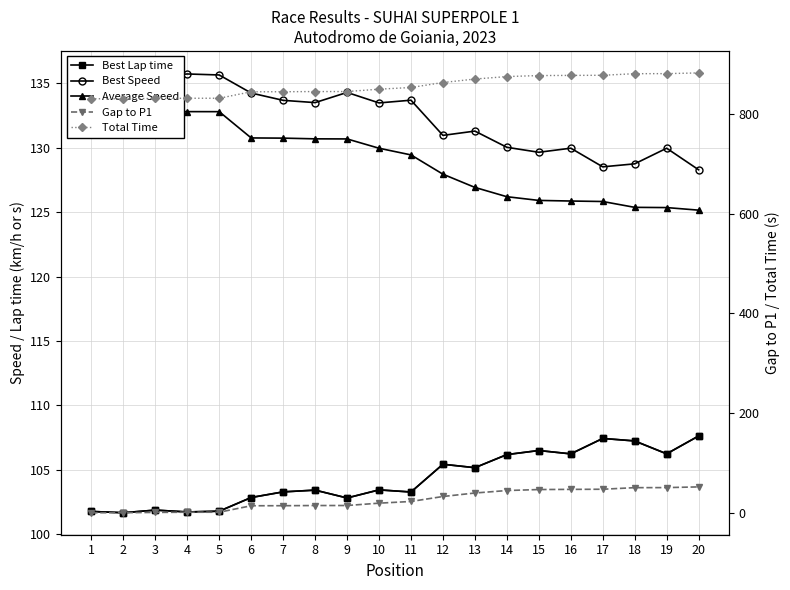

What is the difference between the maximum and minimum values in the Gap to P1 series?

51.8